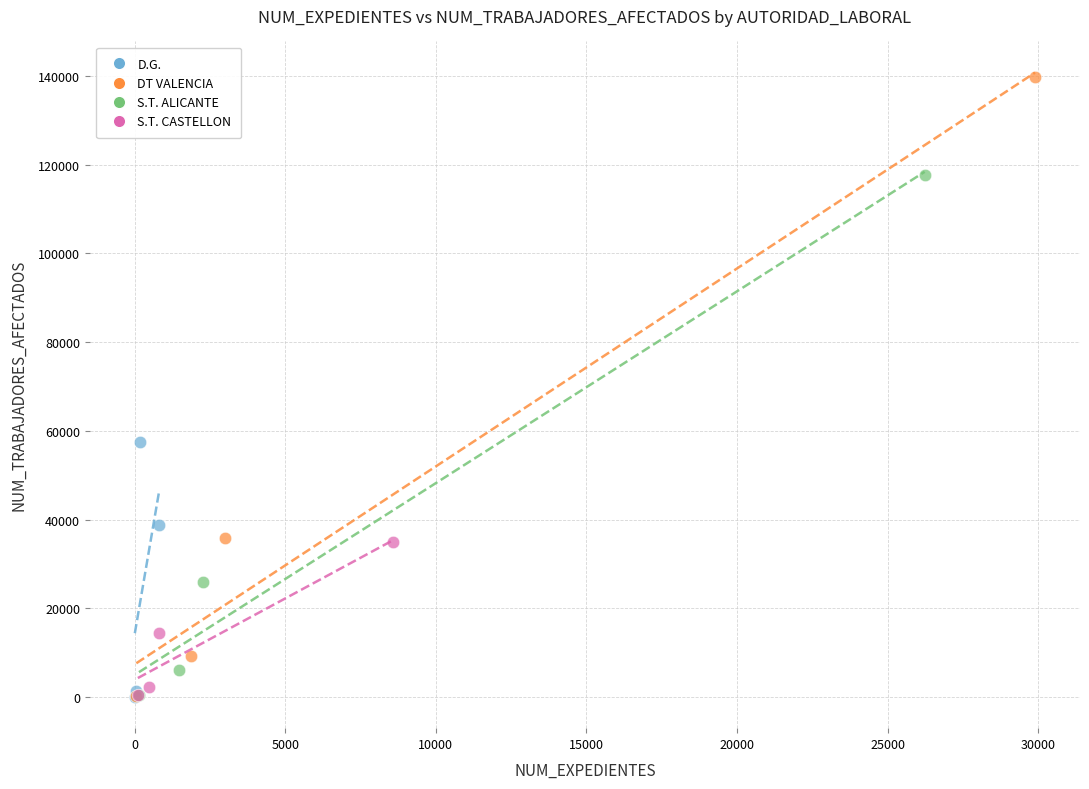

Which series reaches the maximum Y coordinate?

DT VALENCIA